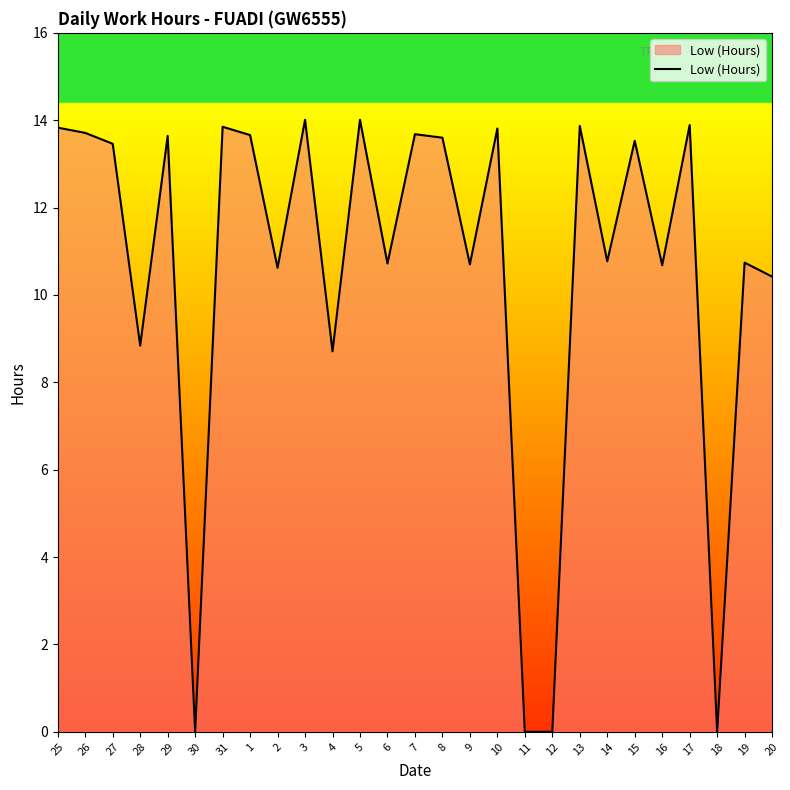

At which label does the data first exceed 13?

25